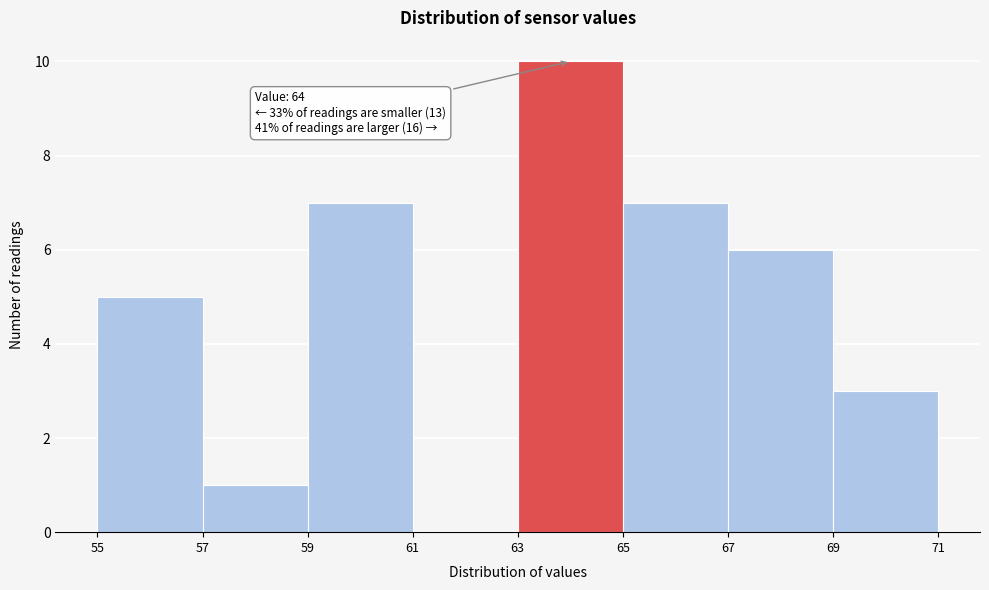

Which range on the x-axis has the tallest bar?

63 to 65